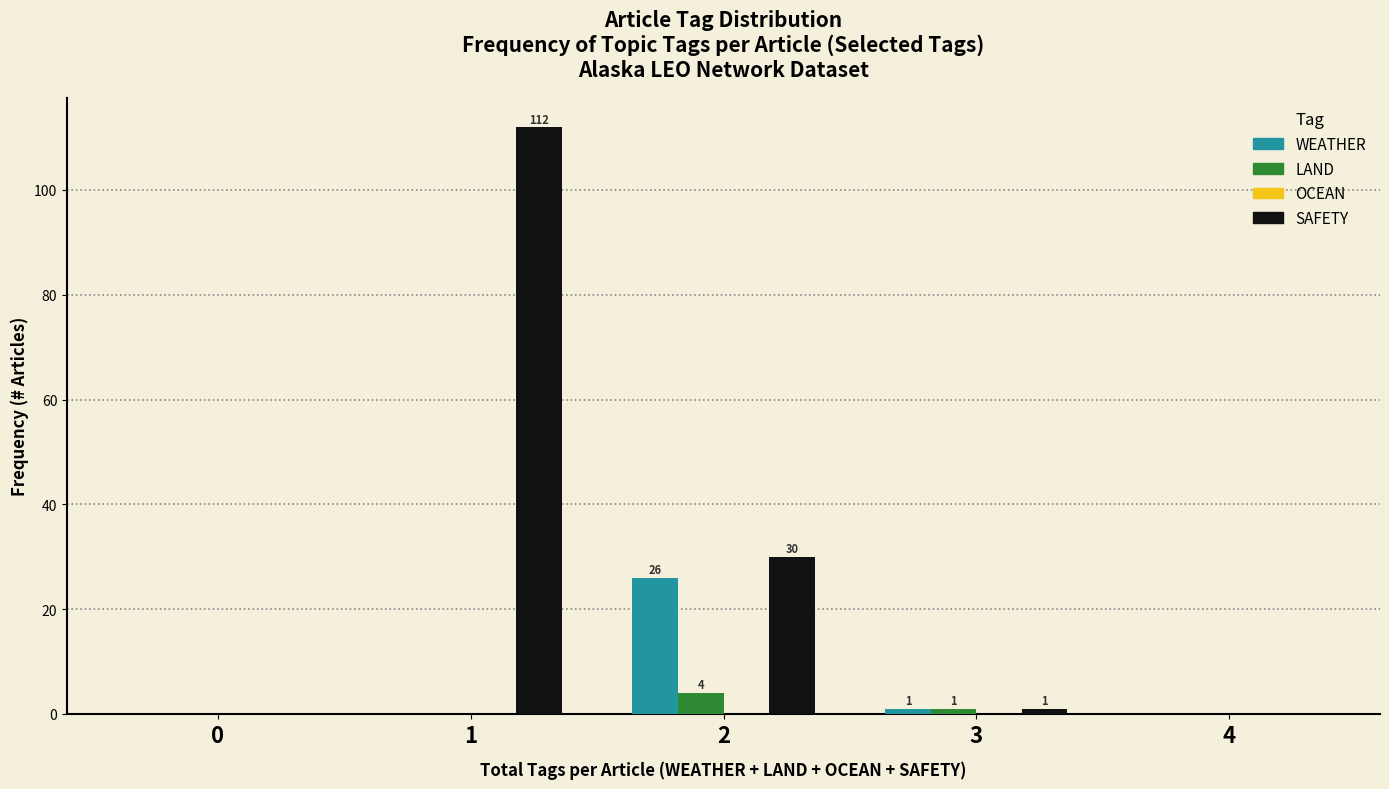

Reading right to left, transcribe all the data shown in this chart.

WEATHER: 4=0	3=1	2=26	1=0	0=0
LAND: 4=0	3=1	2=4	1=0	0=0
SAFETY: 4=0	3=1	2=30	1=112	0=0